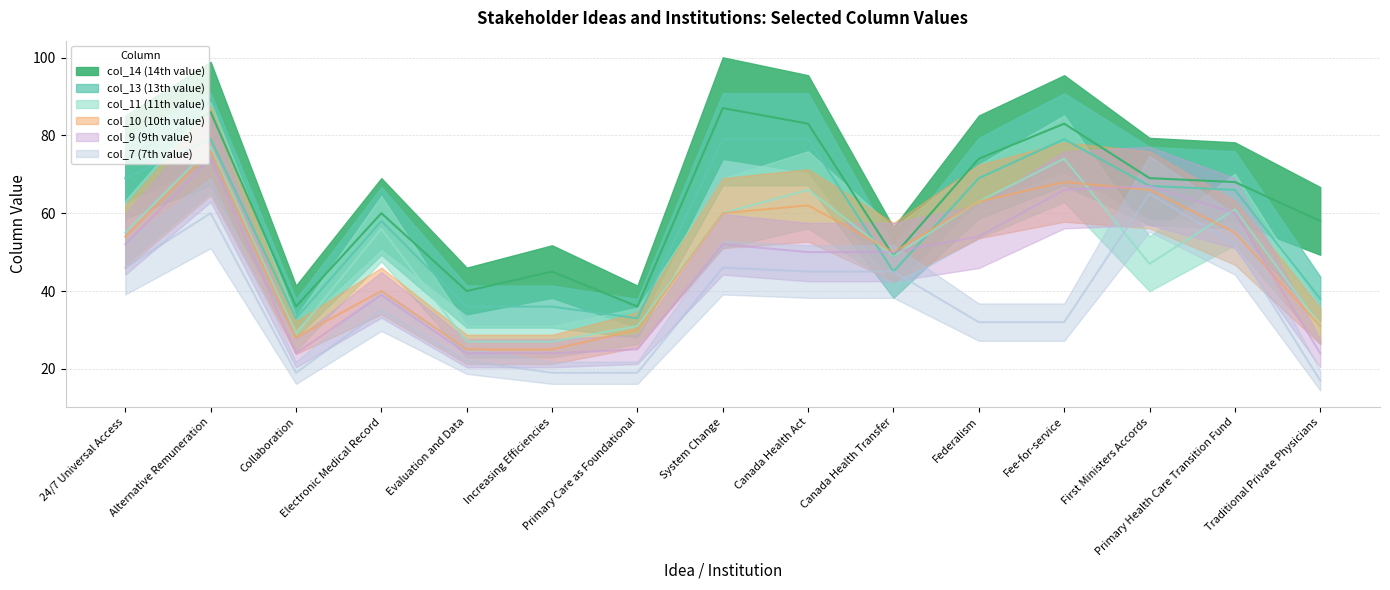

How many interior local valleys does the col_14 (14th value) series have?

4